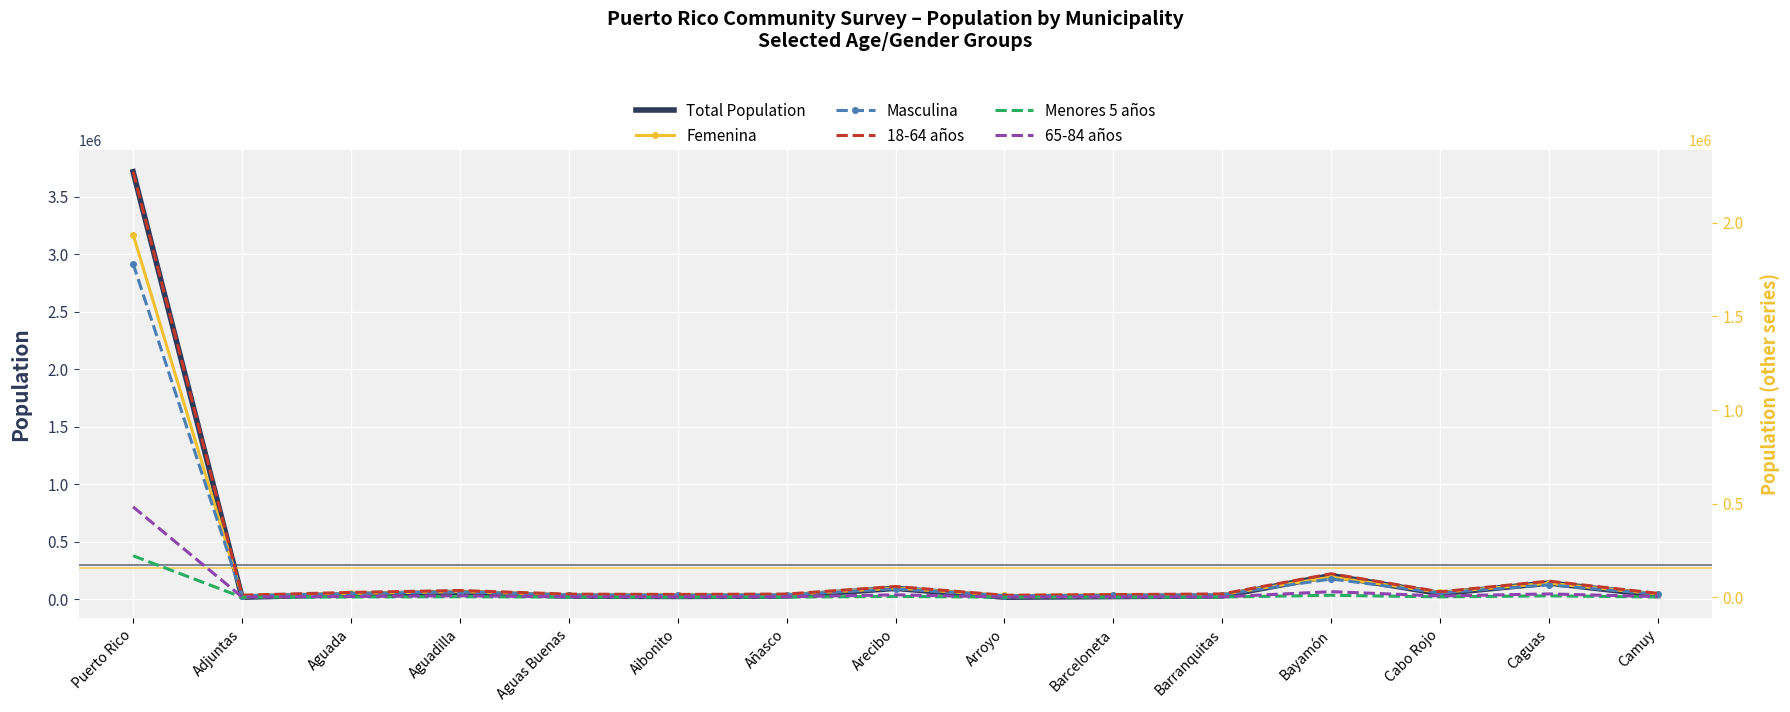

At which category is the sum across all series the highest?

Puerto Rico